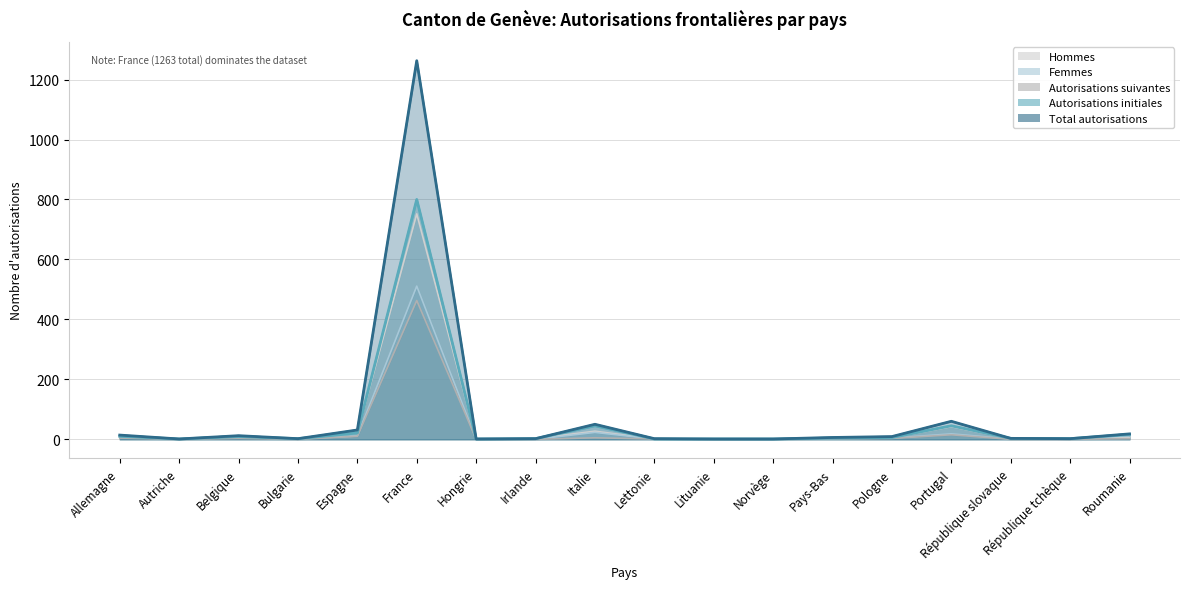

Reading left to right, list all the values displayed in this chart.

Total autorisations: Allemagne=14	Autriche=1	Belgique=12	Bulgarie=2	Espagne=31	France=1263	Hongrie=1	Irlande=2	Italie=50	Lettonie=2	Lituanie=1	Norvège=1	Pays-Bas=6	Pologne=9	Portugal=60	République slovaque=3	République tchèque=2	Roumanie=18
Autorisations initiales: Allemagne=10	Autriche=1	Belgique=9	Bulgarie=2	Espagne=21	France=800	Hongrie=1	Irlande=2	Italie=45	Lettonie=1	Lituanie=1	Norvège=1	Pays-Bas=4	Pologne=6	Portugal=45	République slovaque=3	République tchèque=2	Roumanie=16
Autorisations suivantes: Allemagne=4	Autriche=0	Belgique=3	Bulgarie=0	Espagne=10	France=463	Hongrie=0	Irlande=0	Italie=5	Lettonie=1	Lituanie=0	Norvège=0	Pays-Bas=2	Pologne=3	Portugal=15	République slovaque=0	République tchèque=0	Roumanie=2
Femmes: Allemagne=7	Autriche=1	Belgique=6	Bulgarie=1	Espagne=11	France=511	Hongrie=0	Irlande=0	Italie=23	Lettonie=1	Lituanie=1	Norvège=0	Pays-Bas=2	Pologne=4	Portugal=18	République slovaque=1	République tchèque=1	Roumanie=12
Hommes: Allemagne=7	Autriche=0	Belgique=6	Bulgarie=1	Espagne=20	France=752	Hongrie=1	Irlande=2	Italie=27	Lettonie=1	Lituanie=0	Norvège=1	Pays-Bas=4	Pologne=5	Portugal=42	République slovaque=2	République tchèque=1	Roumanie=6